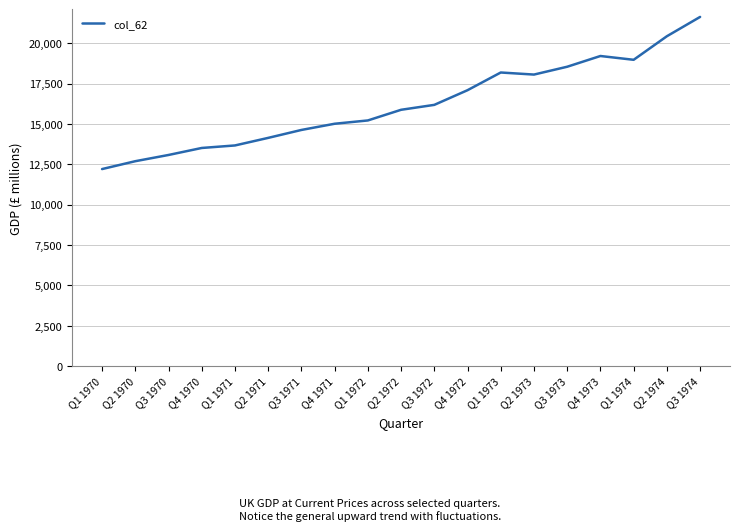

Is this an area chart (filled region under the line)?

No